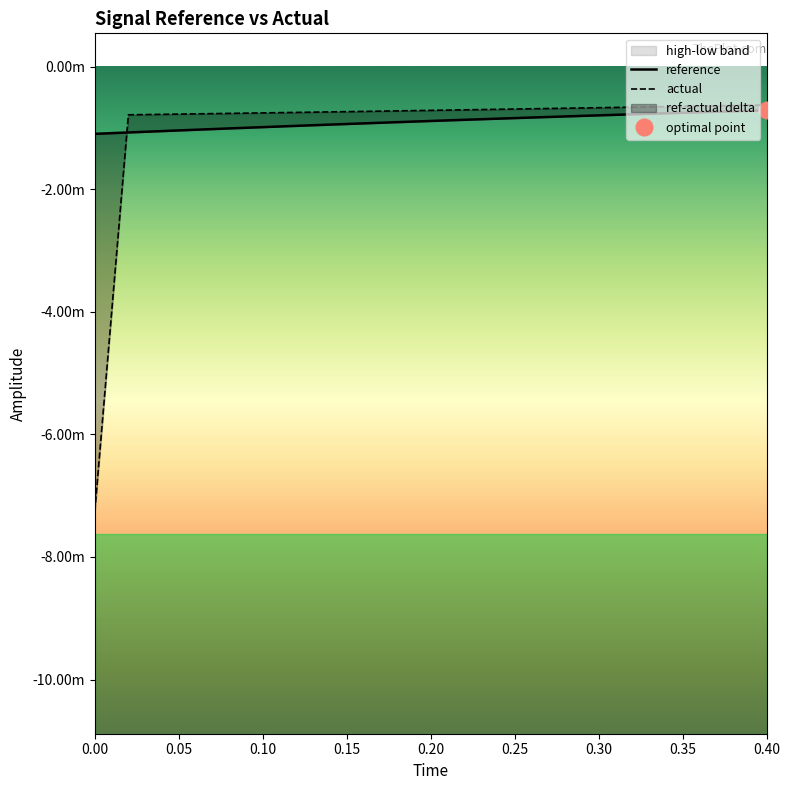

Does the chart display data point markers on the line(s)?

No